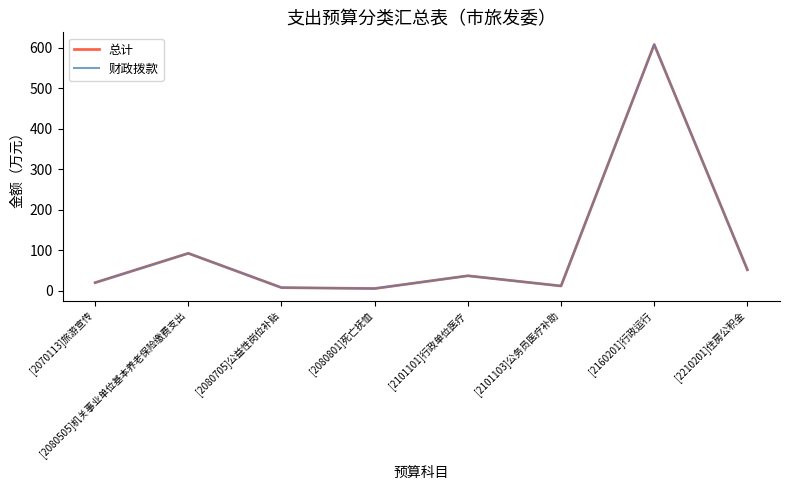

Reading right to left, what are all the values shown in this chart?

总计: [2210201]住房公积金=51.8	[2160201]行政运行=607.6	[2101103]公务员医疗补助=11.8	[2101101]行政单位医疗=37.0	[2080801]死亡抚恤=5.5	[2080705]公益性岗位补贴=7.7	[2080505]机关事业单位基本养老保险缴费支出=92.4	[2070113]旅游宣传=20.0
财政拨款: [2210201]住房公积金=51.8	[2160201]行政运行=607.6	[2101103]公务员医疗补助=11.8	[2101101]行政单位医疗=37.0	[2080801]死亡抚恤=5.5	[2080705]公益性岗位补贴=7.7	[2080505]机关事业单位基本养老保险缴费支出=92.4	[2070113]旅游宣传=20.0